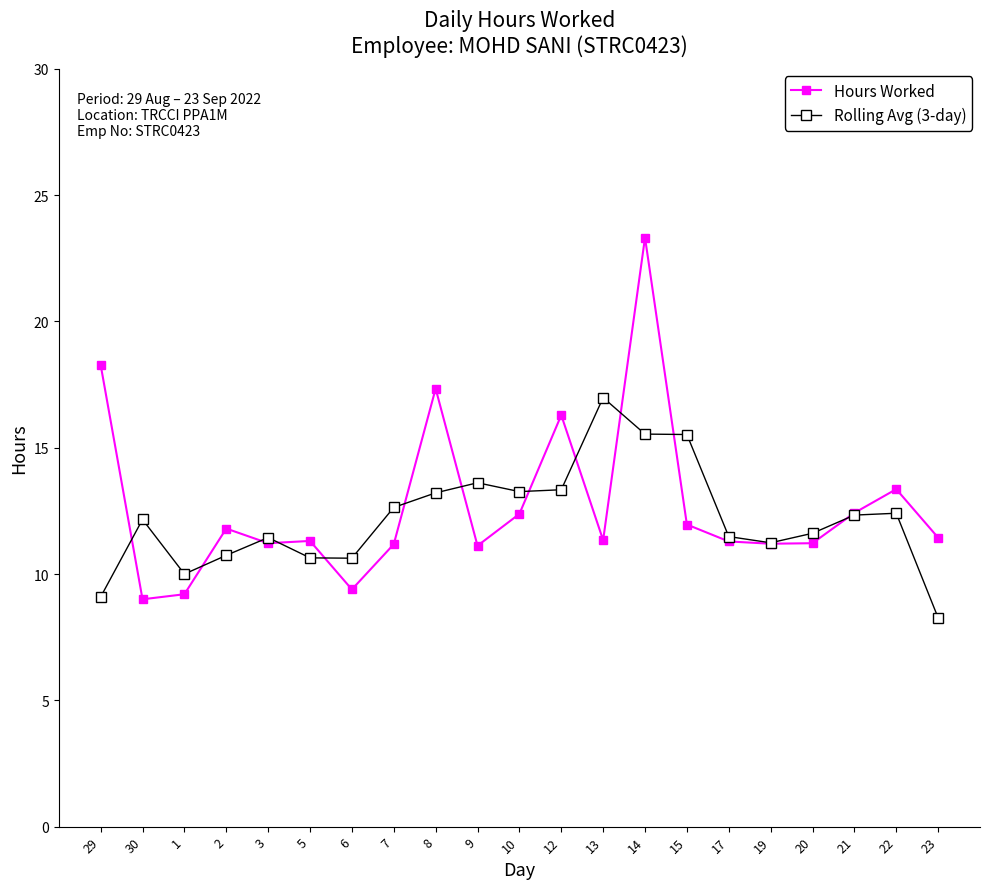

How many data points in Rolling Avg (3-day) are above 12?

11